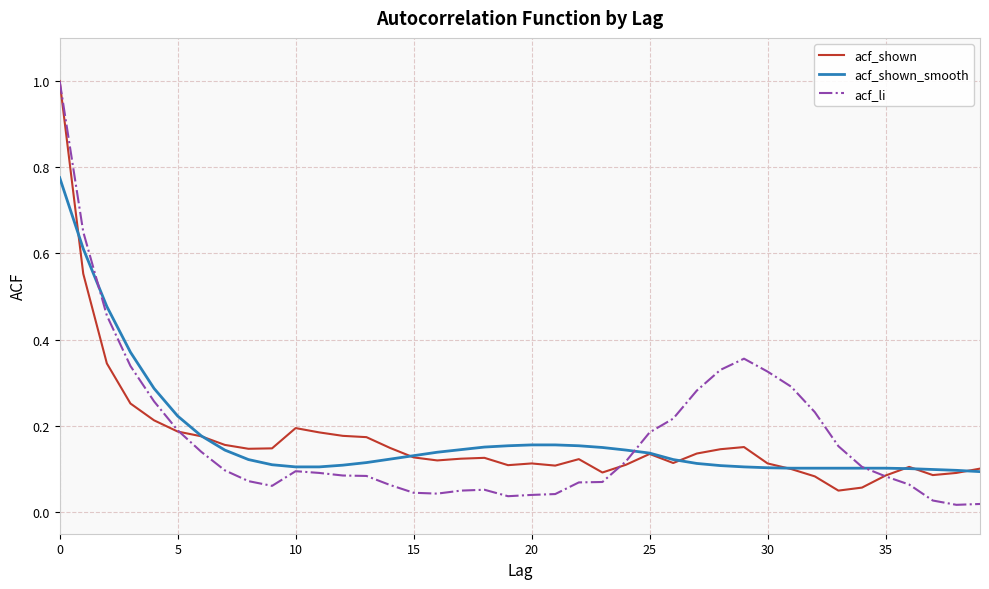

What is the maximum value for acf_shown?

1.0